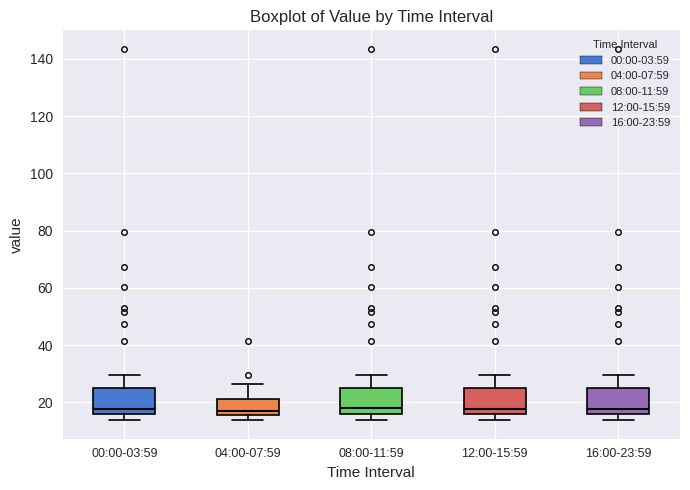

Reading left to right, read every box against the y-axis: the position of its median line, the range the box covers, and the ends of its whiskers. The values are not printed on the chart, so give them approximately, as read against the axis.

00:00-03:59: median 18, box 16 to 24, whiskers 14 to 30
04:00-07:59: median 18, box 16 to 22, whiskers 14 to 26
08:00-11:59: median 18, box 16 to 24, whiskers 14 to 30
12:00-15:59: median 18, box 16 to 24, whiskers 14 to 30
16:00-23:59: median 18, box 16 to 24, whiskers 14 to 30